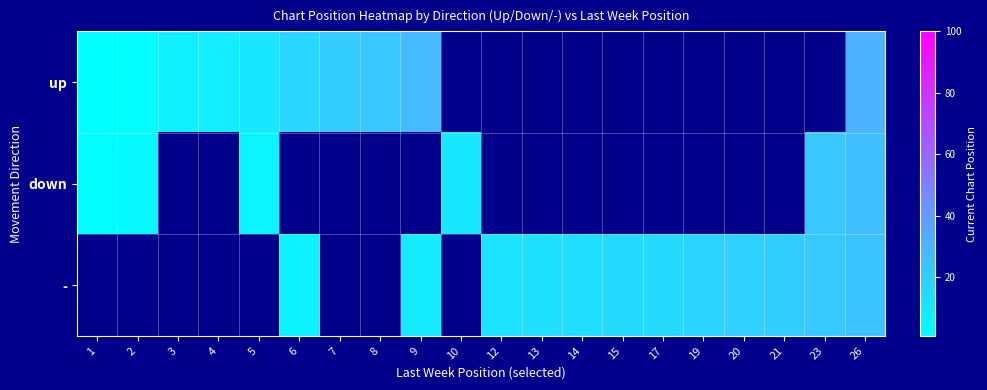

Rank the series at 12 from lowest to highest value.

up, down, -